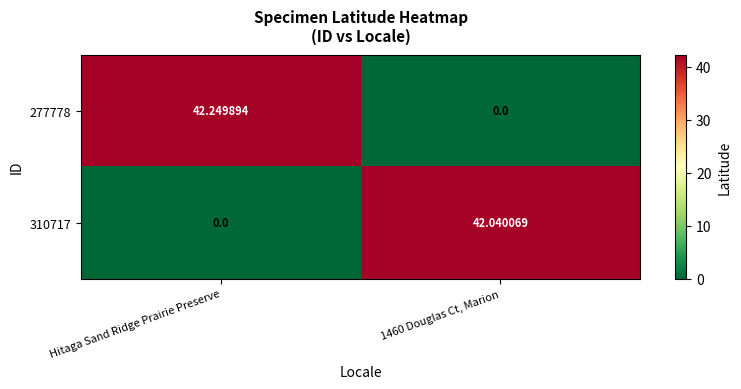

How many positive values does the 277778 series have?

1